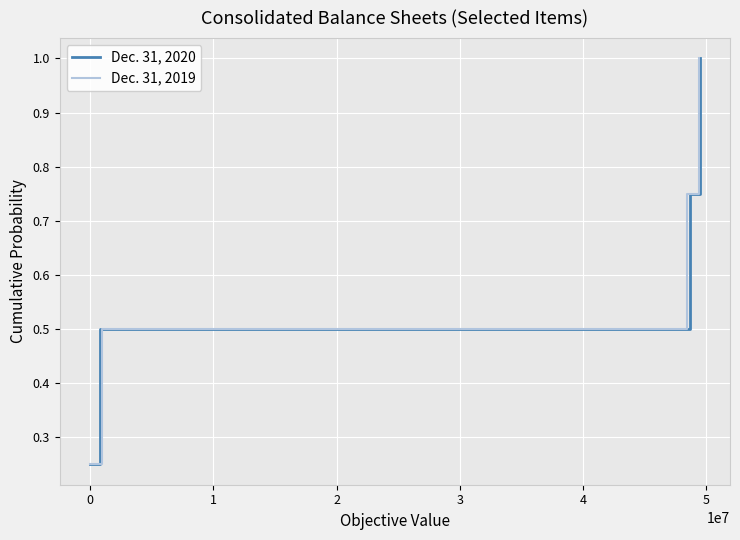

What is the average value of the Dec. 31, 2020 series?

0.6